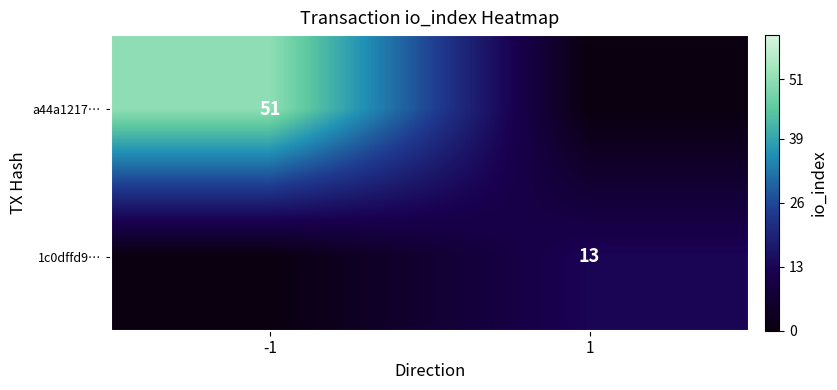

Is it true that a44a1217… equals 51 at -1?

True